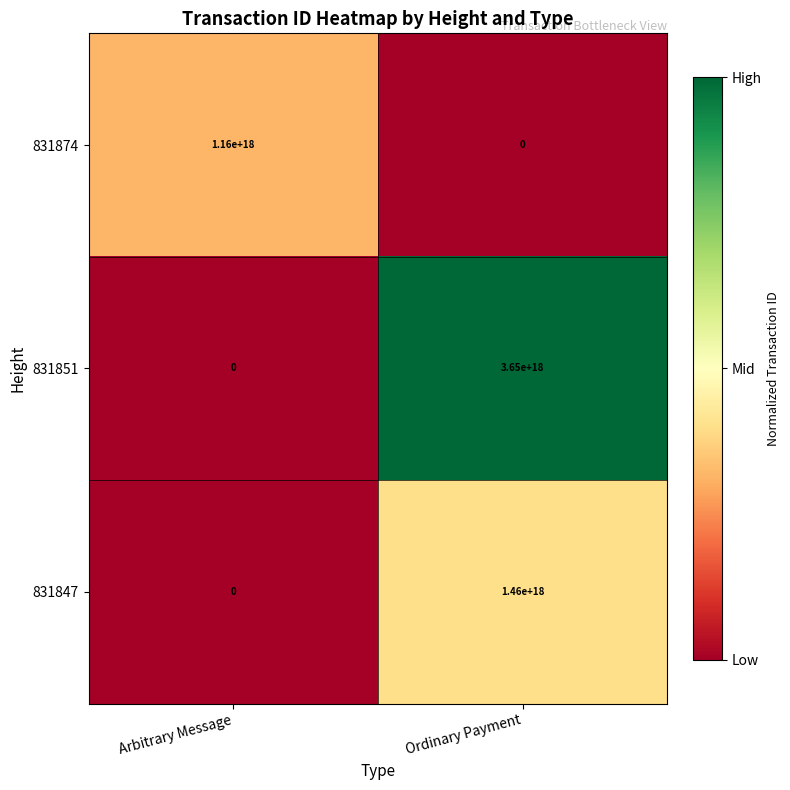

The 831847 series shows 743830754207971840 at Ordinary Payment. True or false?

False